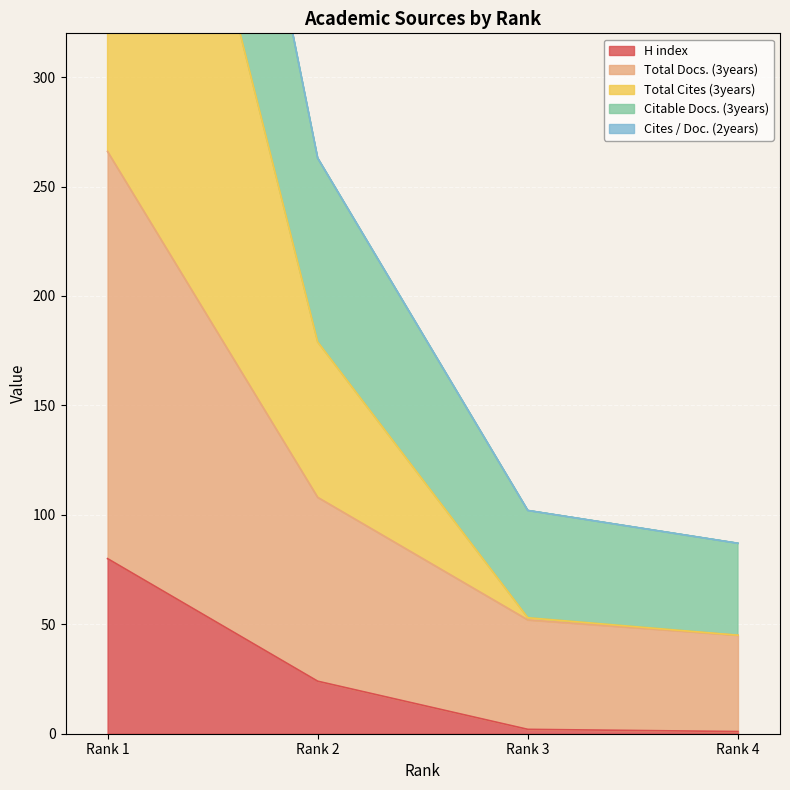

How many values in the Total Cites (3years) series exceed 179?

1